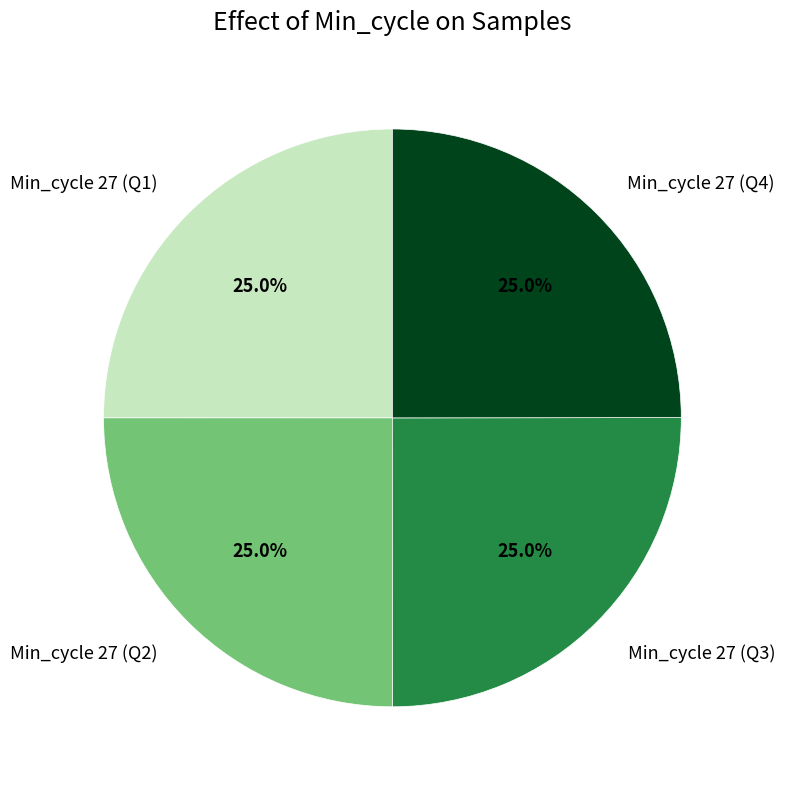

Approximately how many times larger is the value at Min_cycle 27 (Q3) compared to Min_cycle 27 (Q4)?

1.0